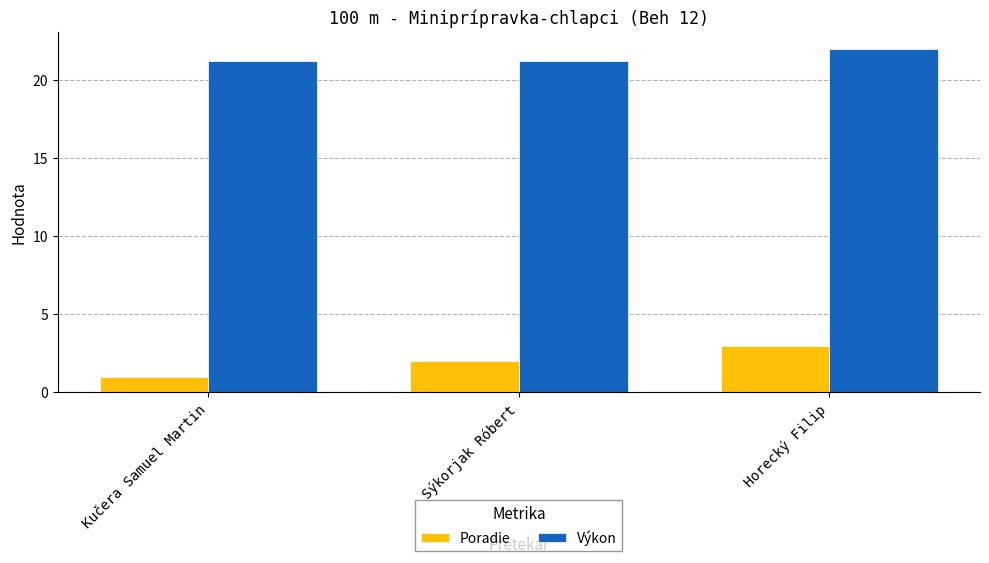

What value does the Poradie series have at Kučera Samuel Martin?

1.0